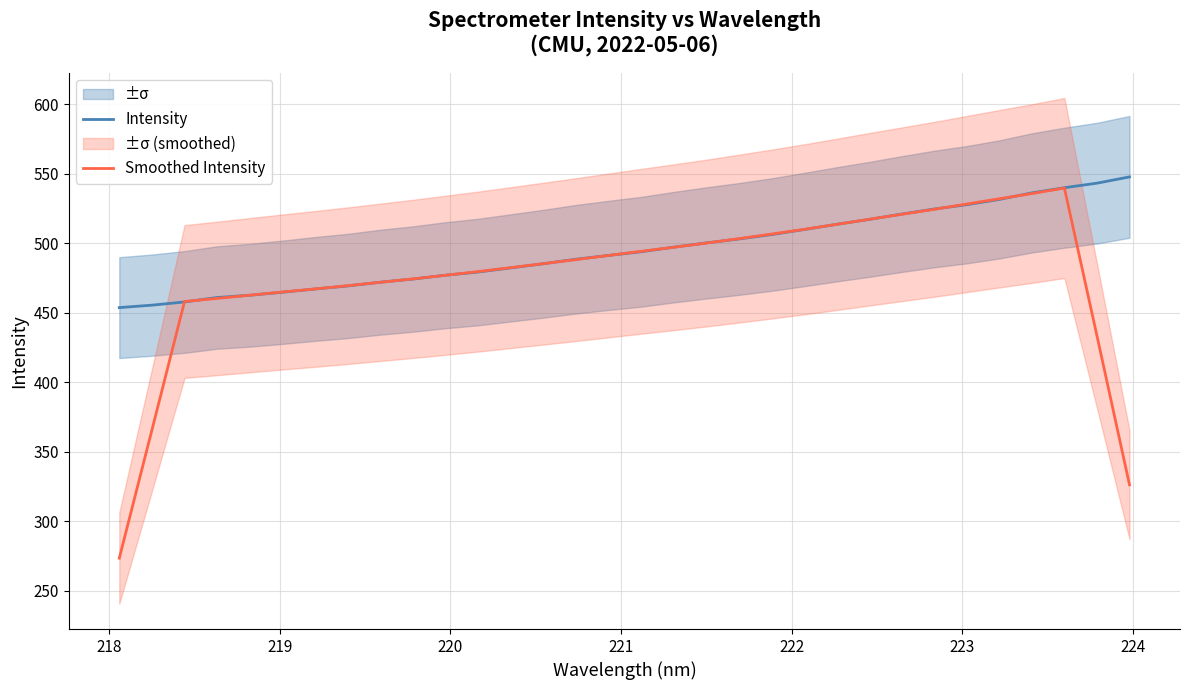

What is the difference between the second highest and second lowest values in the Smoothed Intensity series?

209.5